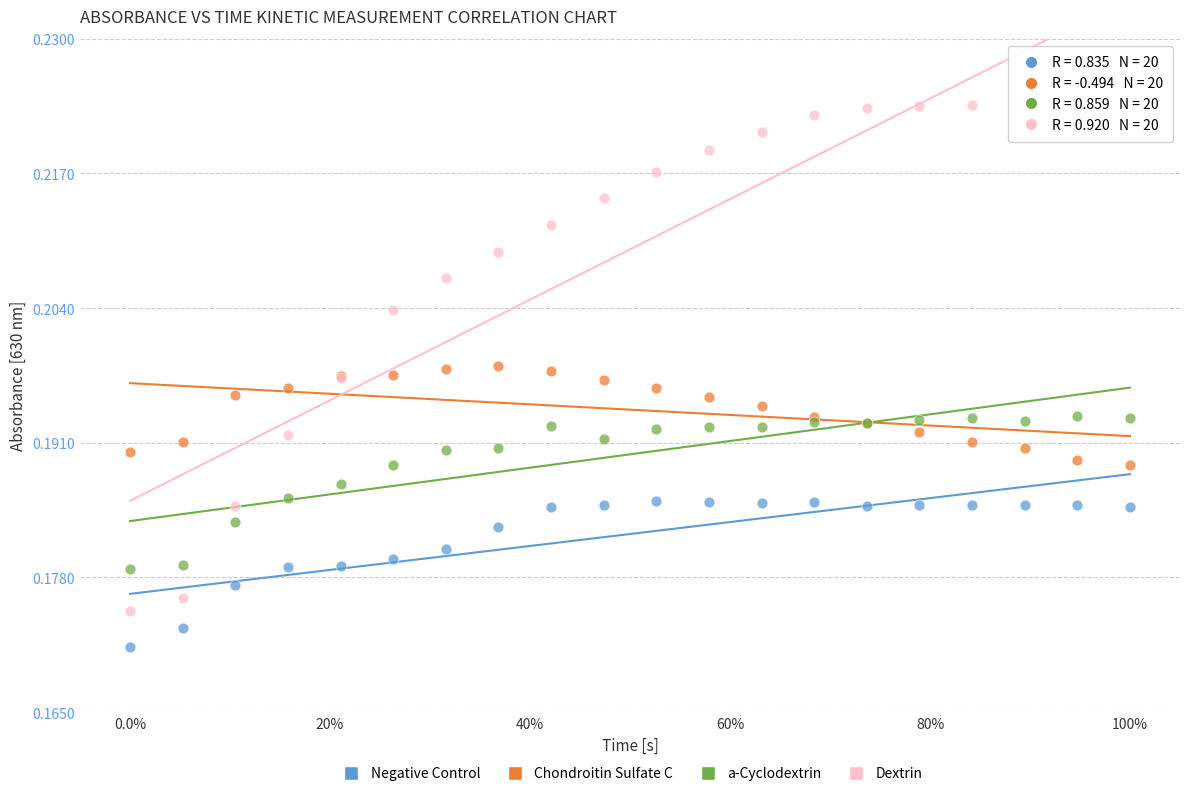

What are all the series names shown in the legend?

Negative Control, Chondroitin Sulfate C, a-Cyclodextrin, Dextrin